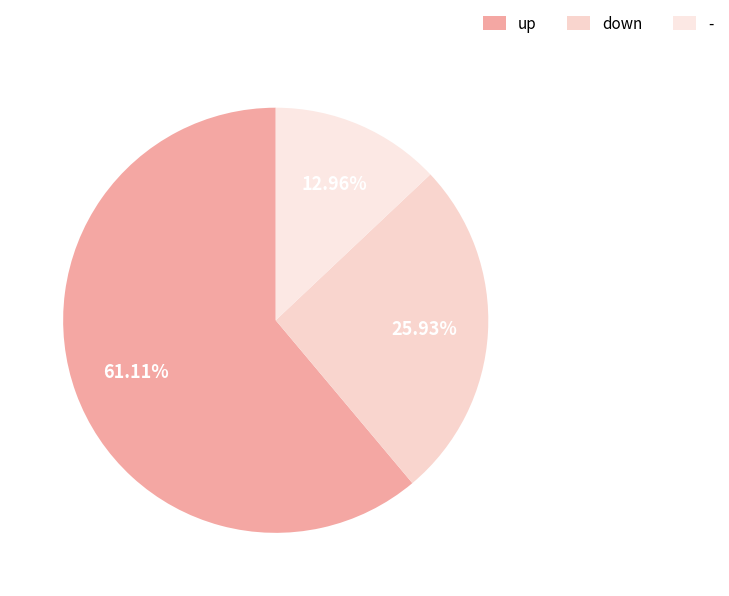

Count the number of slices in the pie.

3